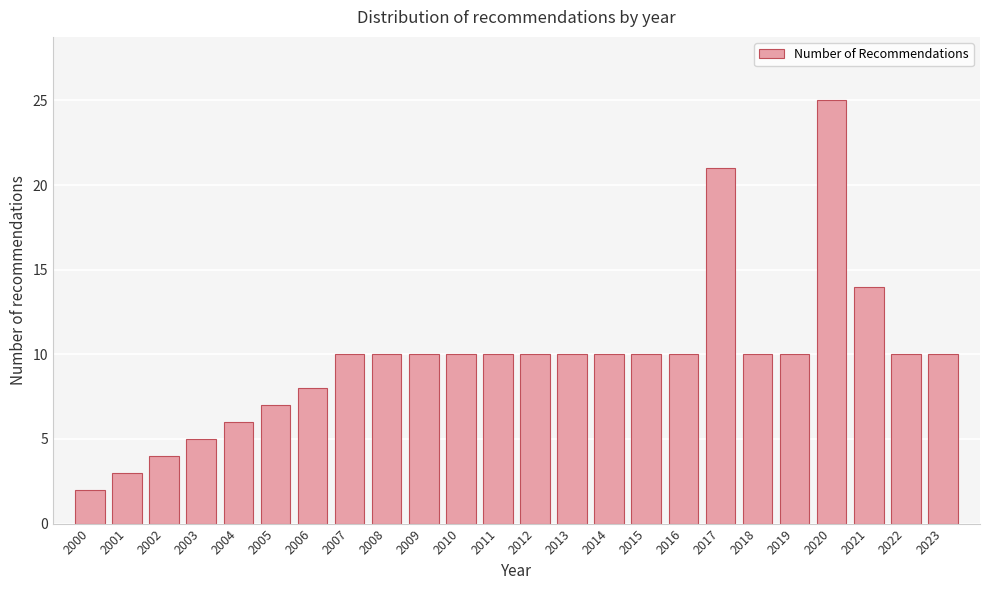

Reading left to right, transcribe all the data shown in this chart.

2000=2	2001=3	2002=4	2003=5	2004=6	2005=7	2006=8	2007=10	2008=10	2009=10	2010=10	2011=10	2012=10	2013=10	2014=10	2015=10	2016=10	2017=21	2018=10	2019=10	2020=25	2021=14	2022=10	2023=10